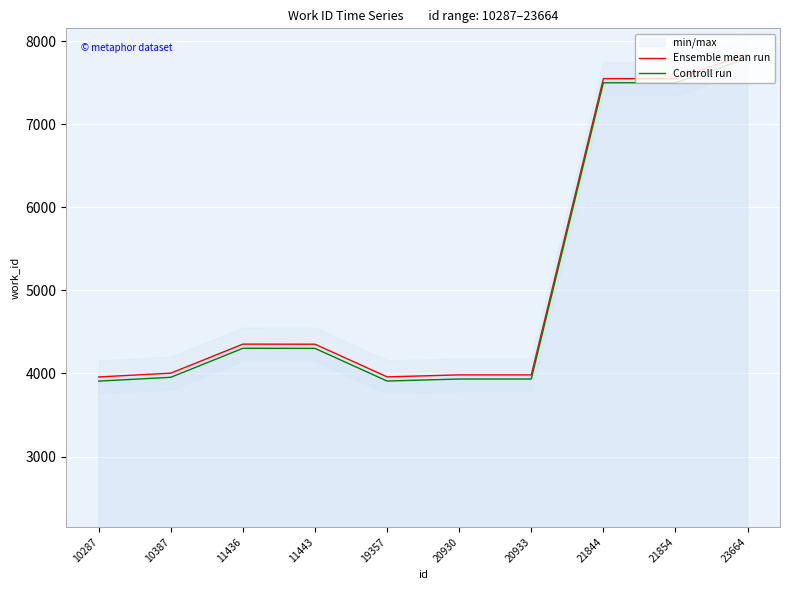

What is the value of the Ensemble mean run point at the 10th from the left?

7842